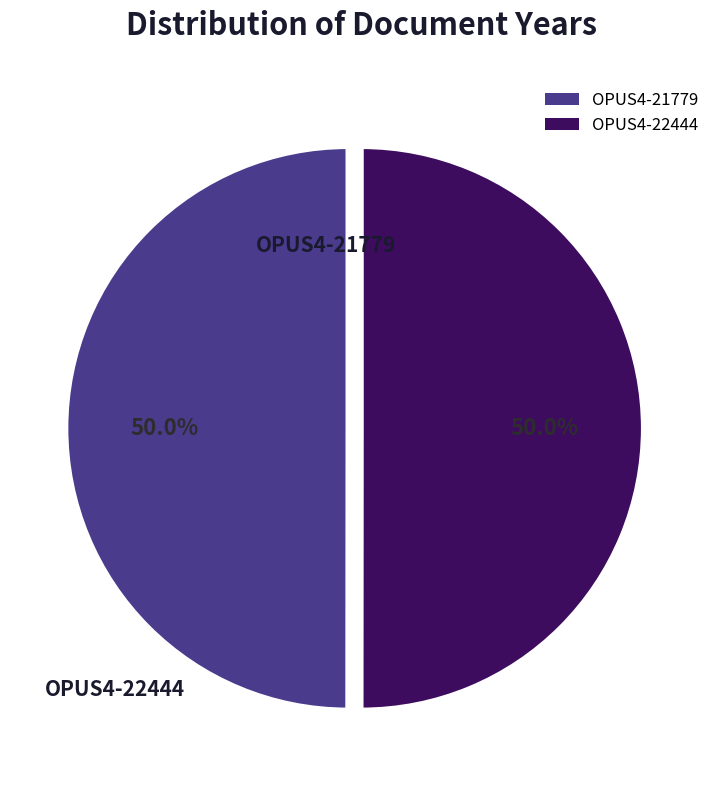

Count the number of slices in the pie.

2